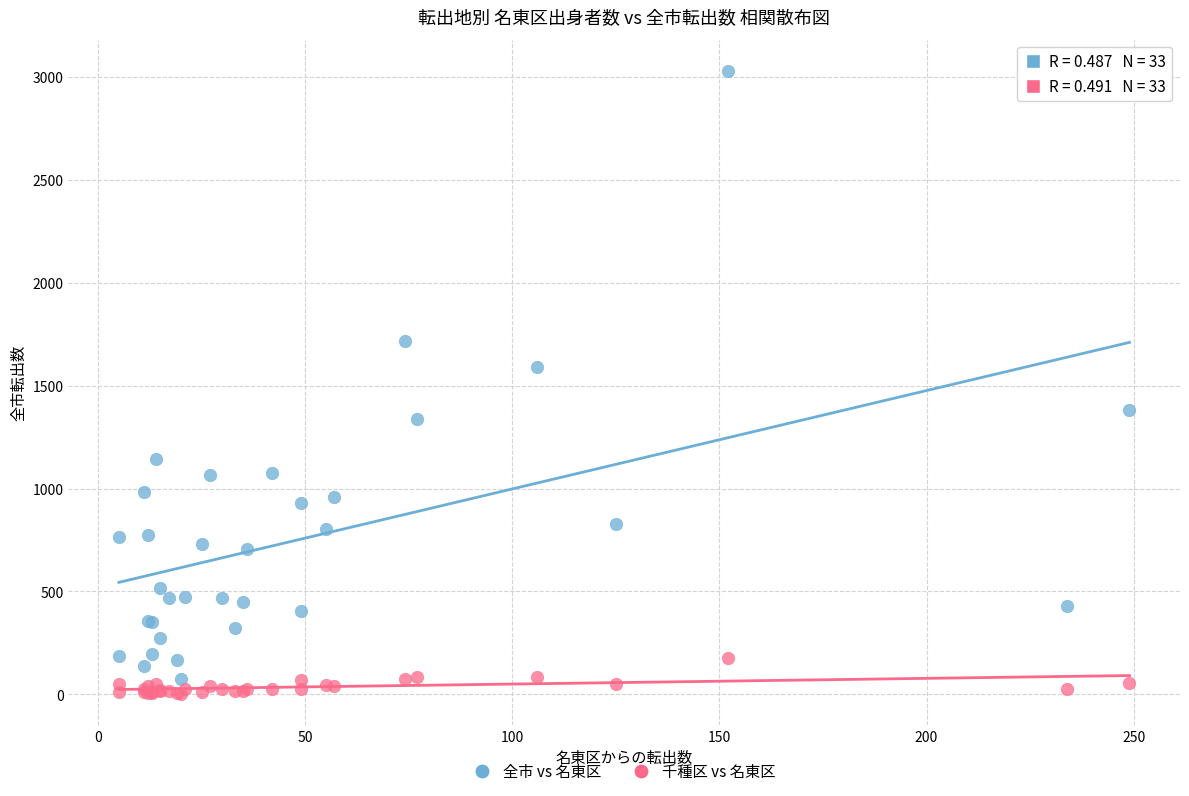

Which series contains the highest Y value?

全市 vs 名東区